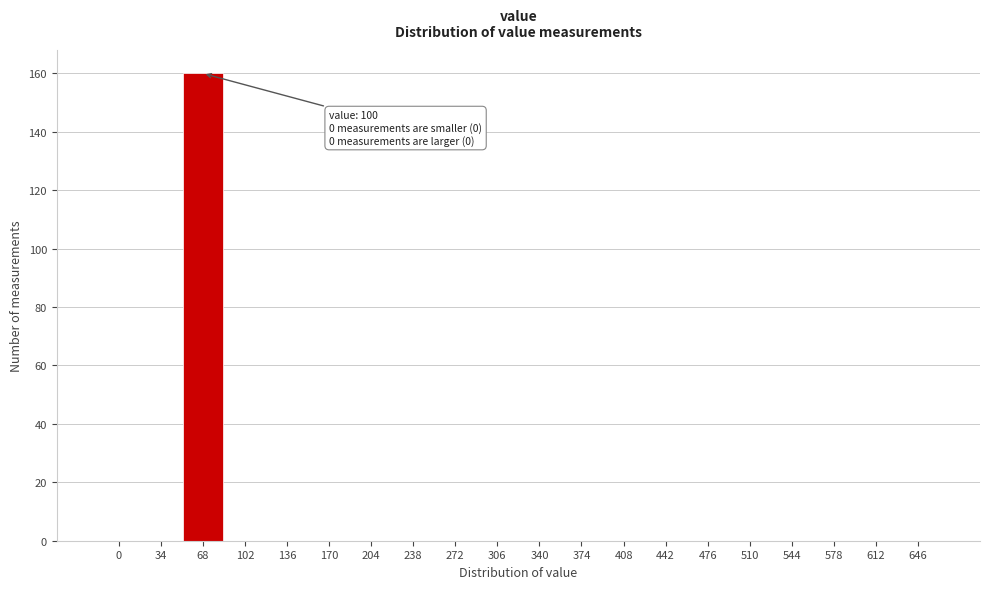

Reading right to left, extract all data points from this chart.

646=0	612=0	578=0	544=0	510=0	476=0	442=0	408=0	374=0	340=0	306=0	272=0	238=0	204=0	170=0	136=0	102=0	68=160	34=0	0=0